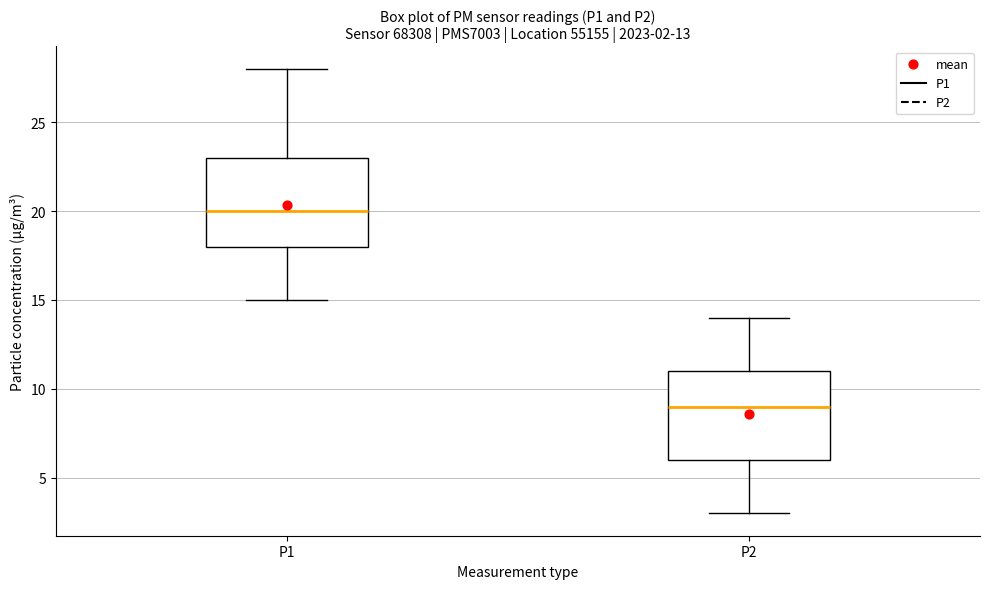

Which box's median line is the highest?

P1